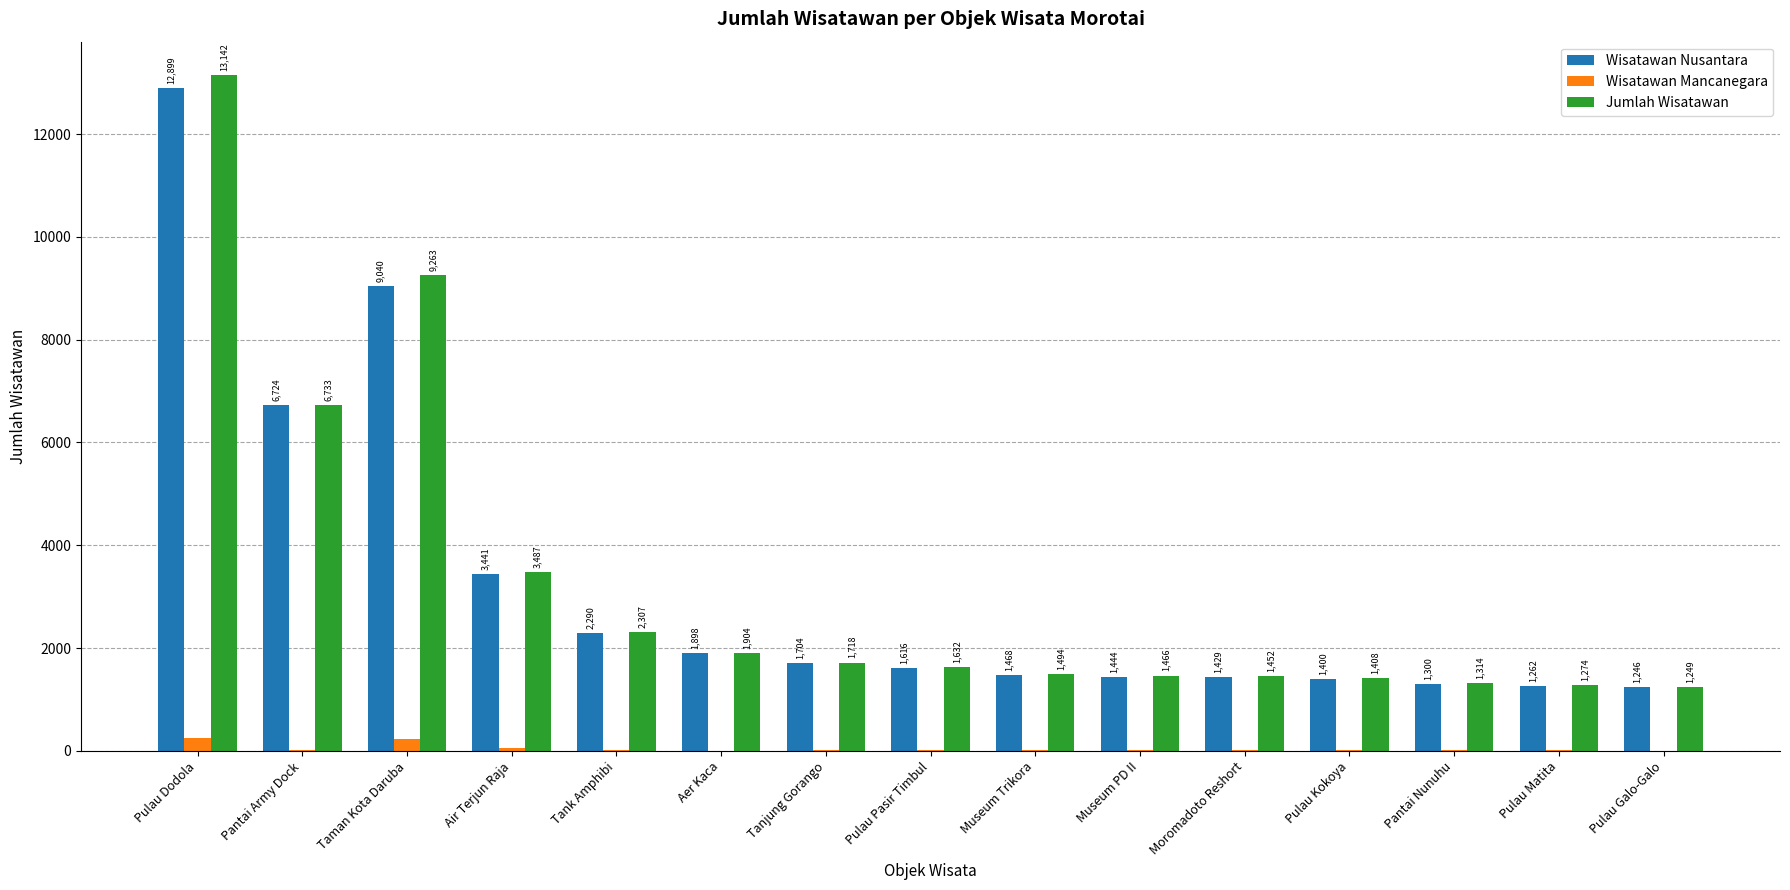

What is the total value across all series at Pulau Dodola?

26284